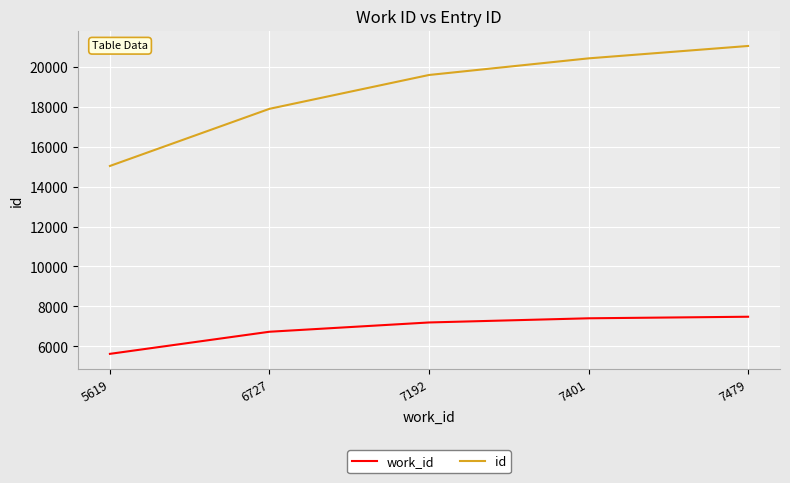

List the labels in order of id value, smallest first.

5619, 6727, 7192, 7401, 7479